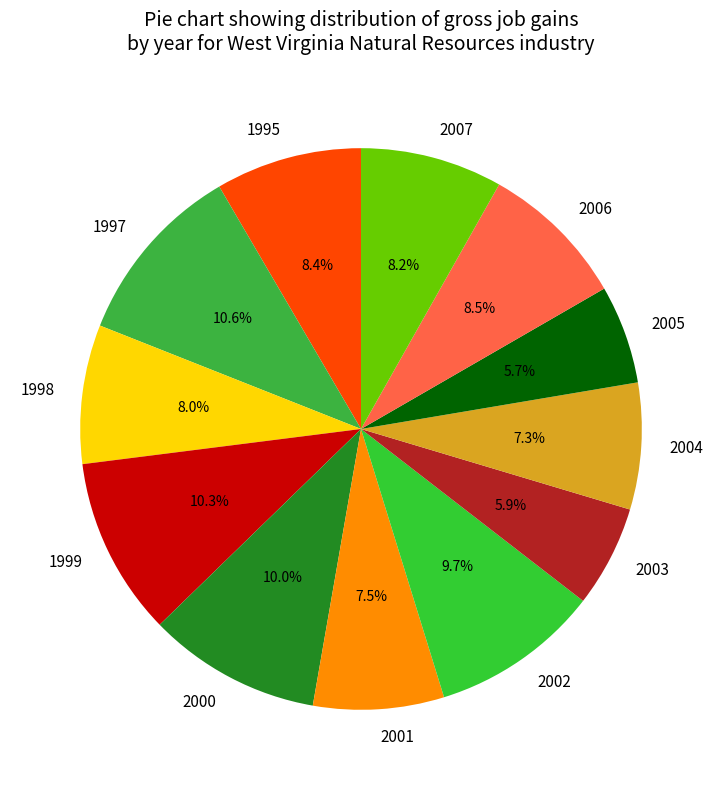

Approximately how many times larger is the value at 1998 compared to 2000?

0.8